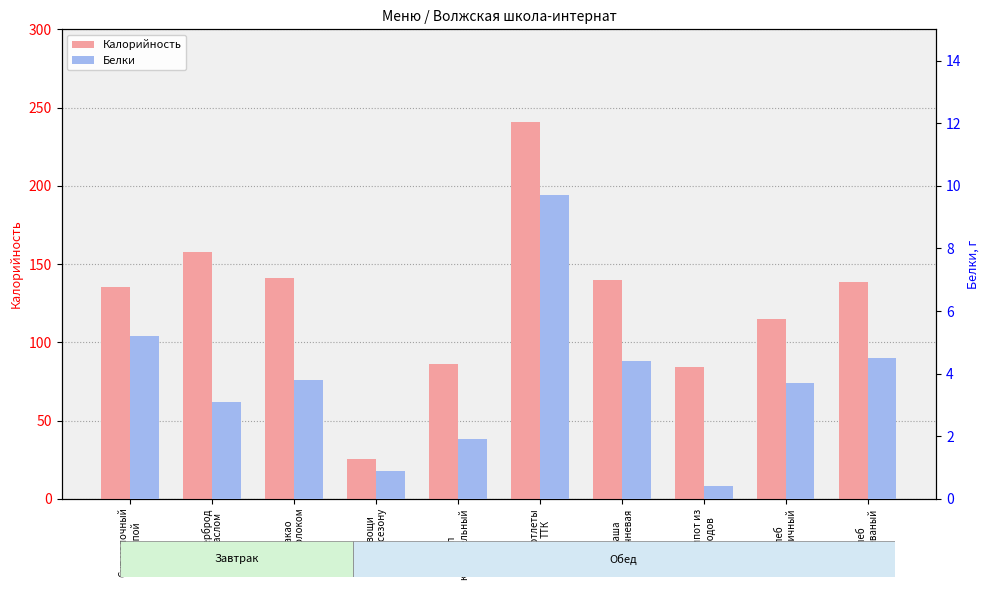

How many bars are there in each group?

2